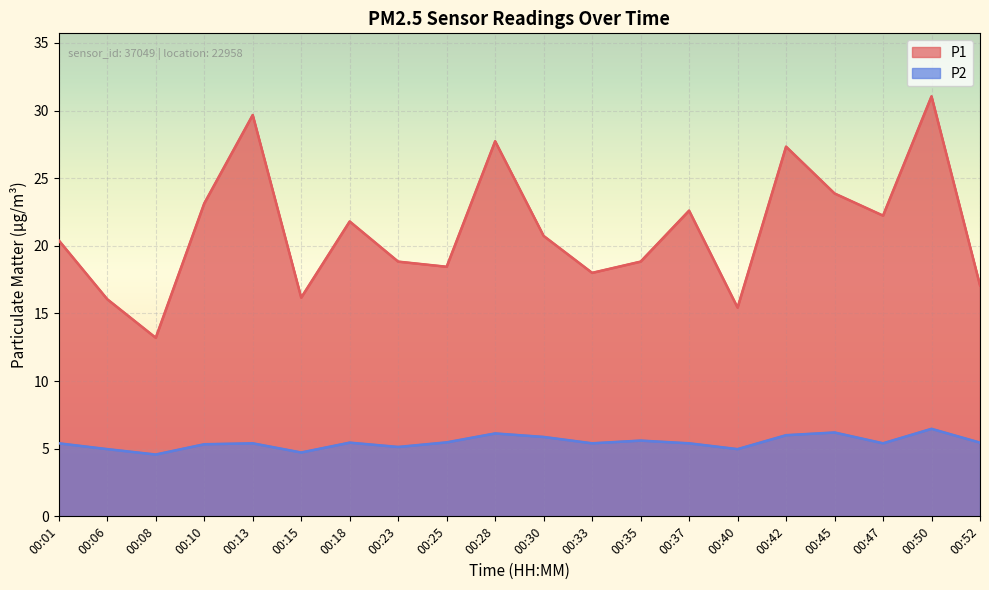

Reading left to right, what are all the values shown in this chart?

P1: 20.4	16.1	13.2	23.1	29.7	16.2	21.8	18.8	18.4	27.7	20.7	18.0	18.8	22.6	15.4	27.3	23.9	22.2	31.1	17.1
P2: 5.4	5.0	4.6	5.3	5.4	4.7	5.5	5.1	5.5	6.1	5.9	5.4	5.6	5.4	5.0	6.0	6.2	5.4	6.5	5.5